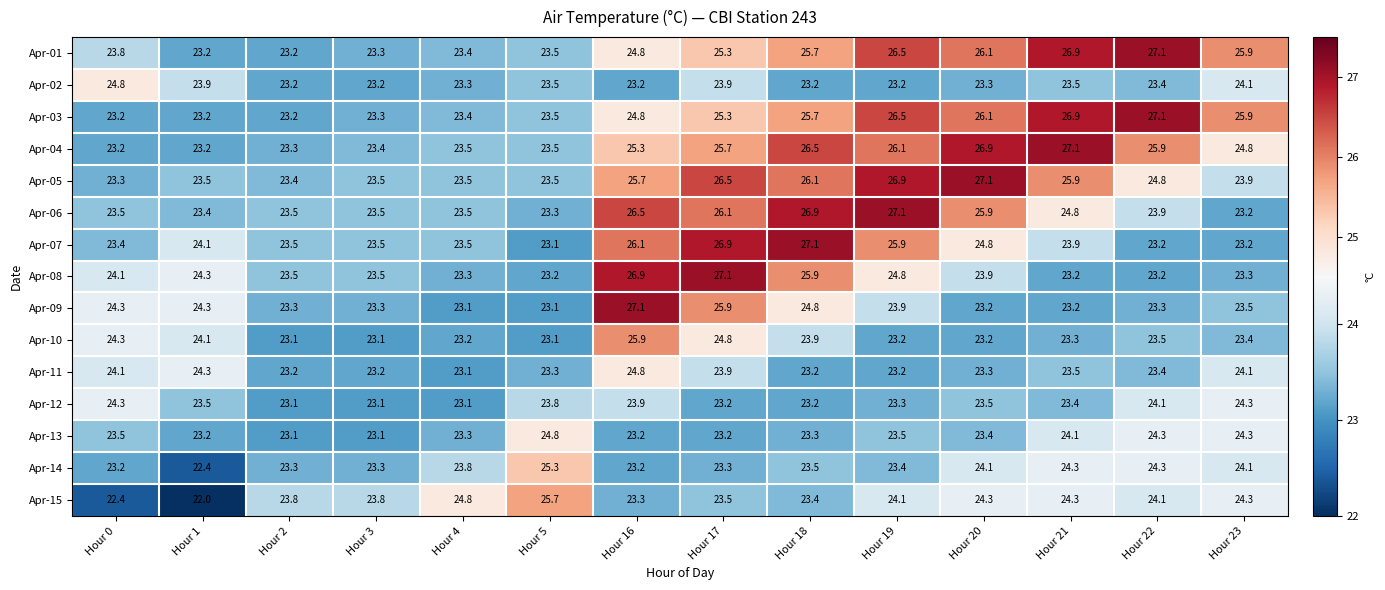

Between Hour 0 and Hour 3, which series saw the biggest shift?

Apr-02